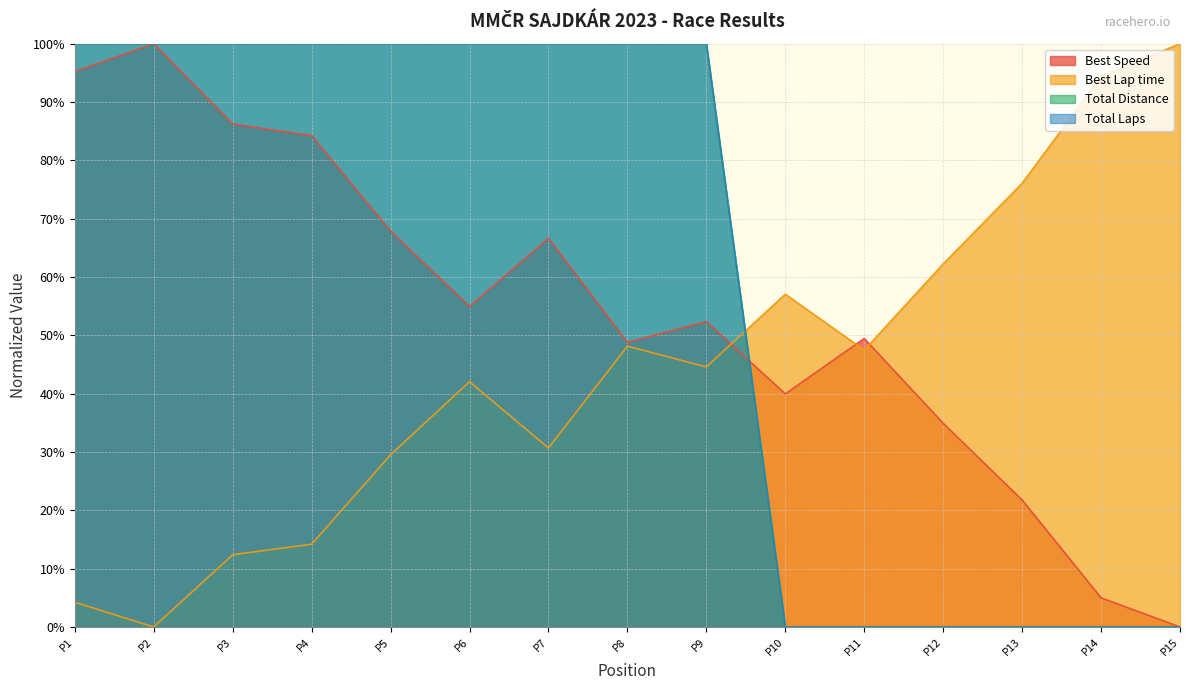

How many values in the Best Speed series exceed 52?

8